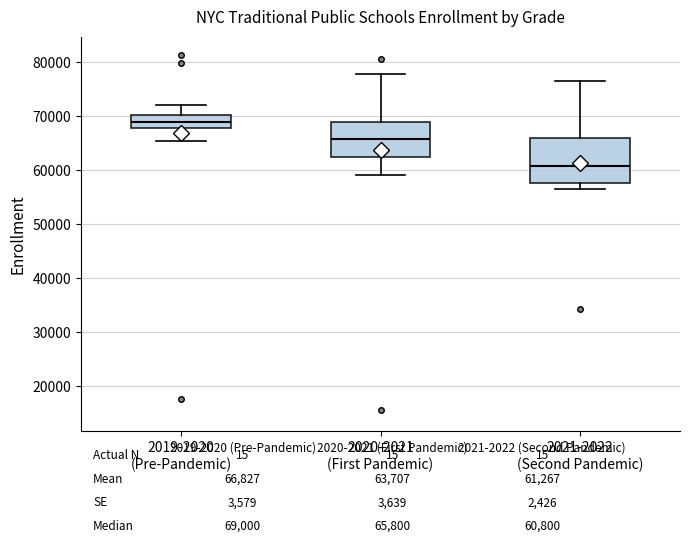

Which box has the highest median line?

2019-2020 (Pre-Pandemic)